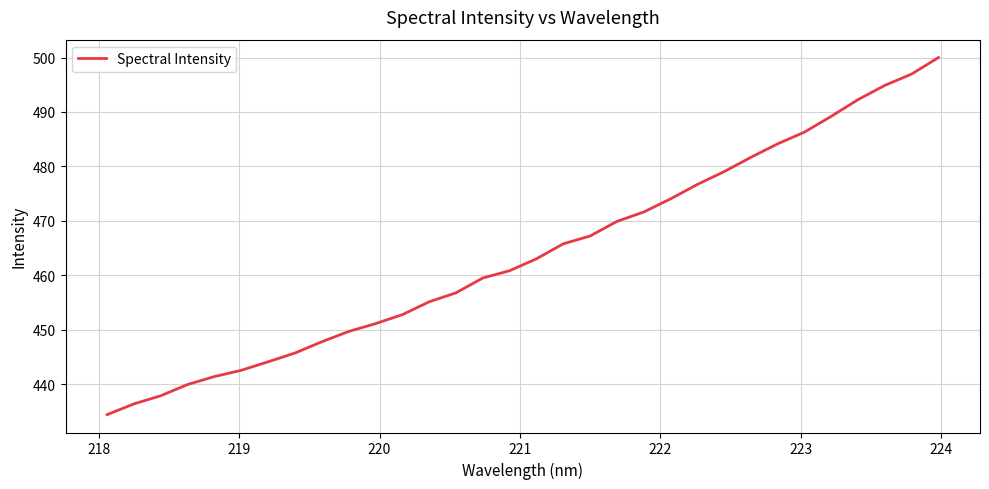

Does the chart have visible grid lines?

Yes